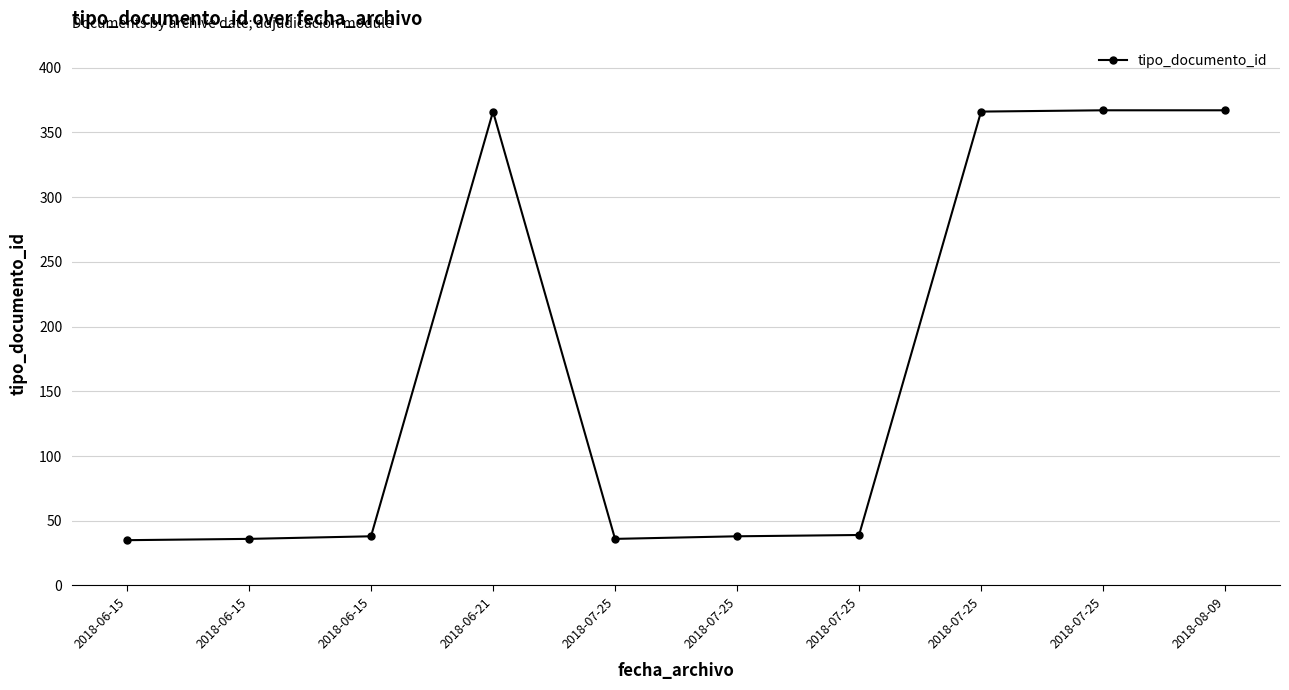

Approximately how many times larger is the value at 2018-07-25 compared to 2018-06-15?

0.9